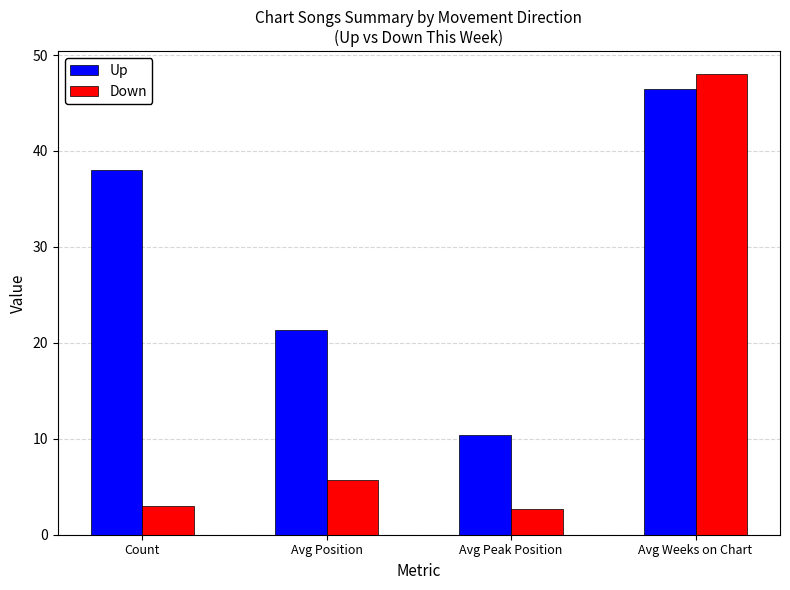

What is the sum of all Down values?

59.3